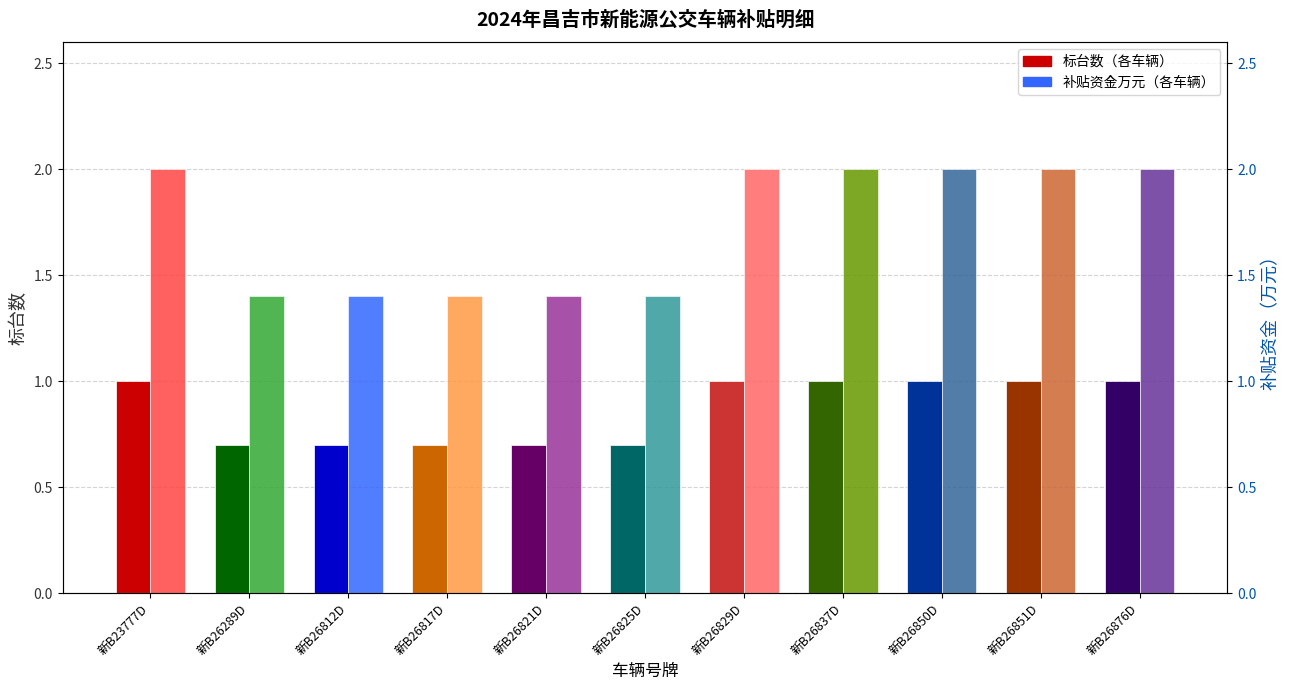

At which category is the sum across all series the highest?

新B23777D